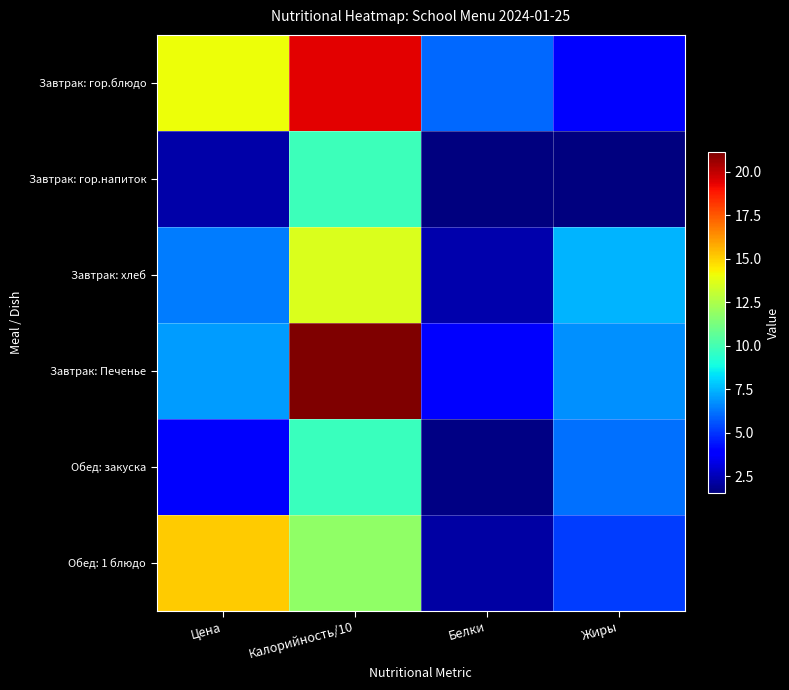

At which category does the chart reach its minimum across all series?

Жиры